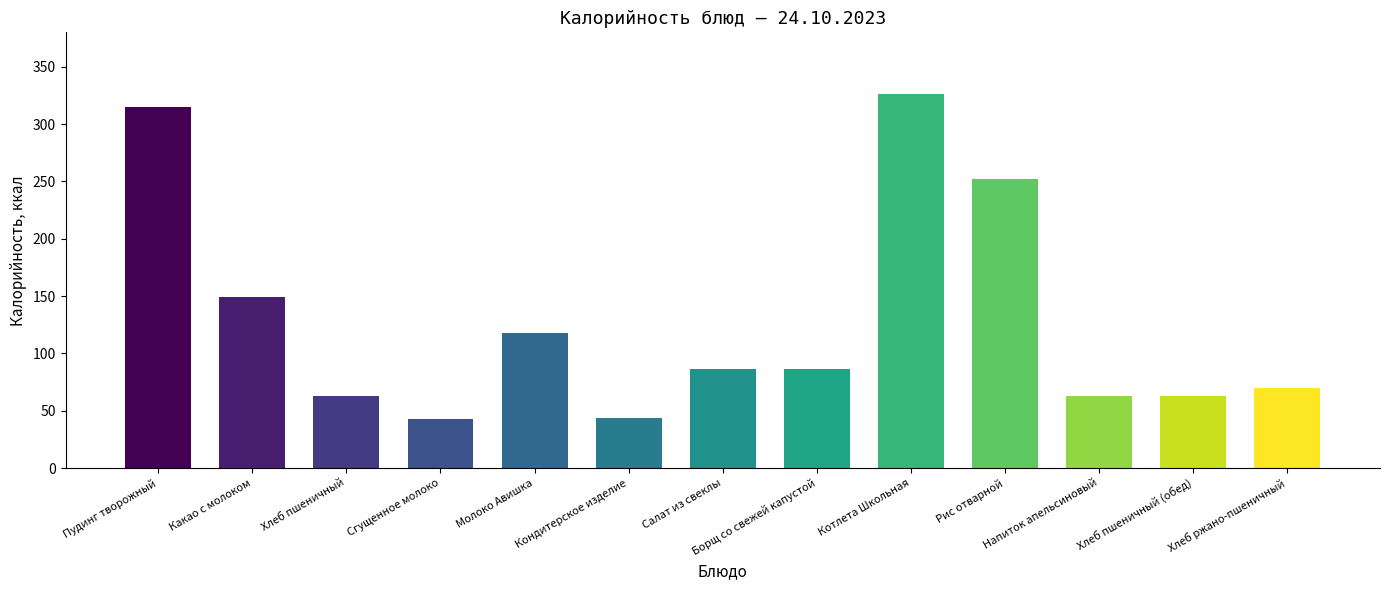

What value does the data have at Кондитерское изделие?

44.0